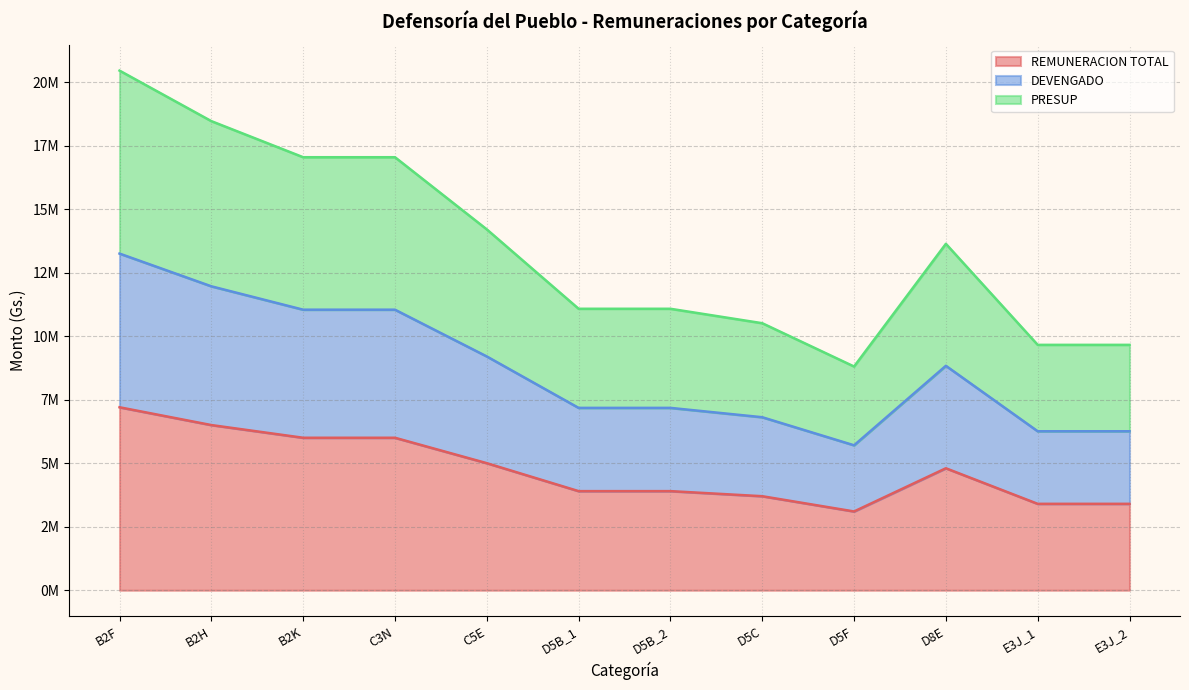

At which label does DEVENGADO first exceed 8832000?

B2F